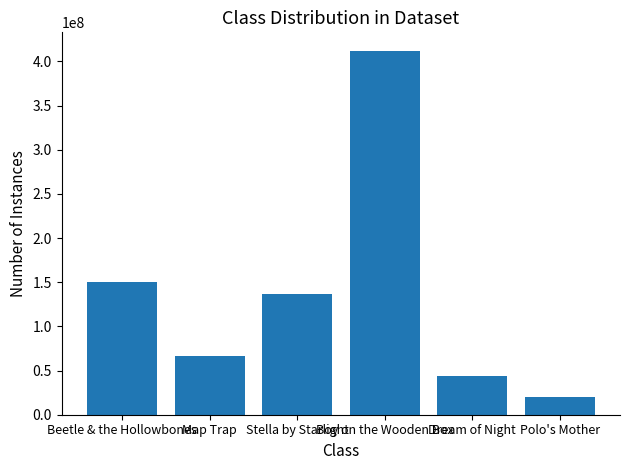

What is the greatest value displayed?

412394819